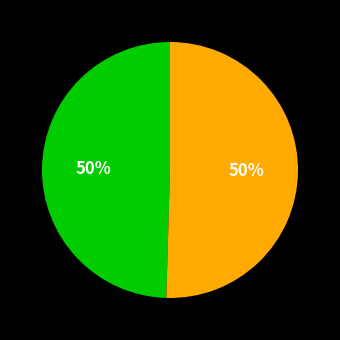

To the nearest percent, what is the average slice percentage?

50%